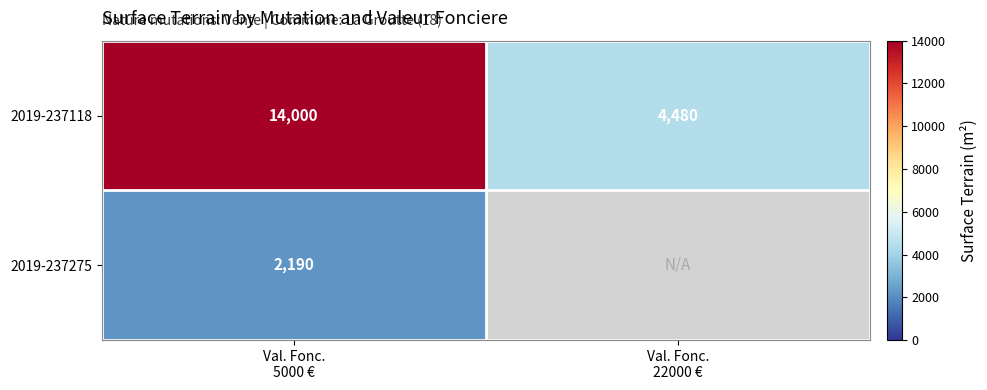

What is the lowest value of the 2019-237118 series?

4480